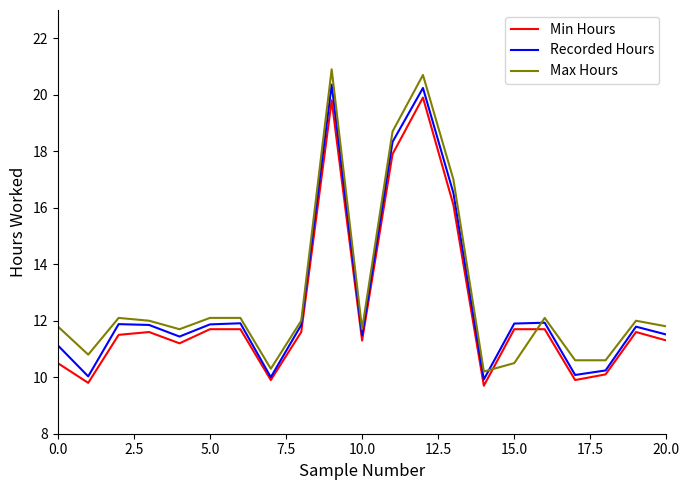

How many values in the Min Hours series are below 11?

6